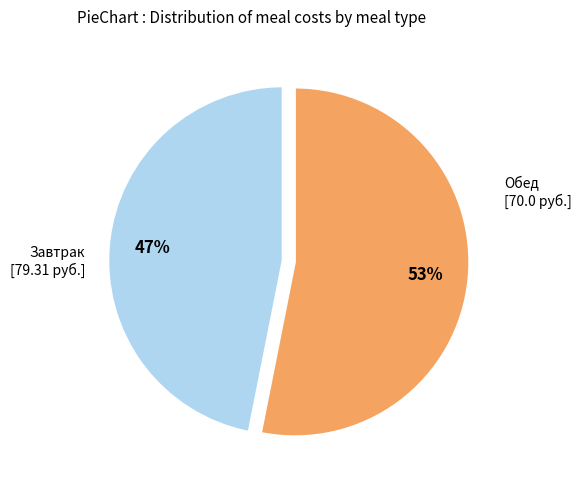

To the nearest percent, what is the difference between the largest and smallest slice percentages?

6%